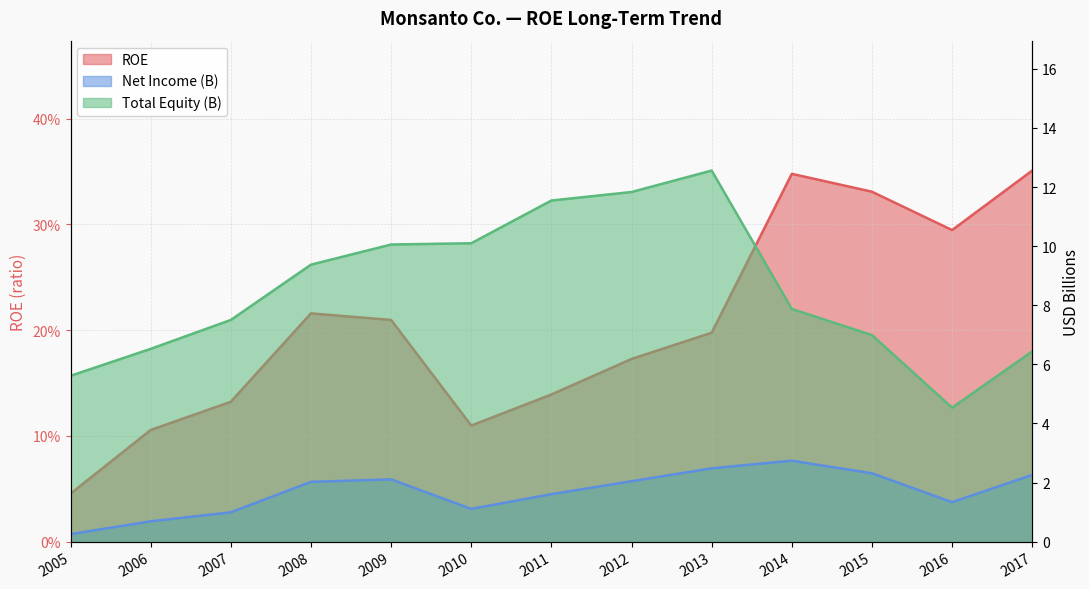

Which series has the largest range (max minus min)?

Total Equity (M)